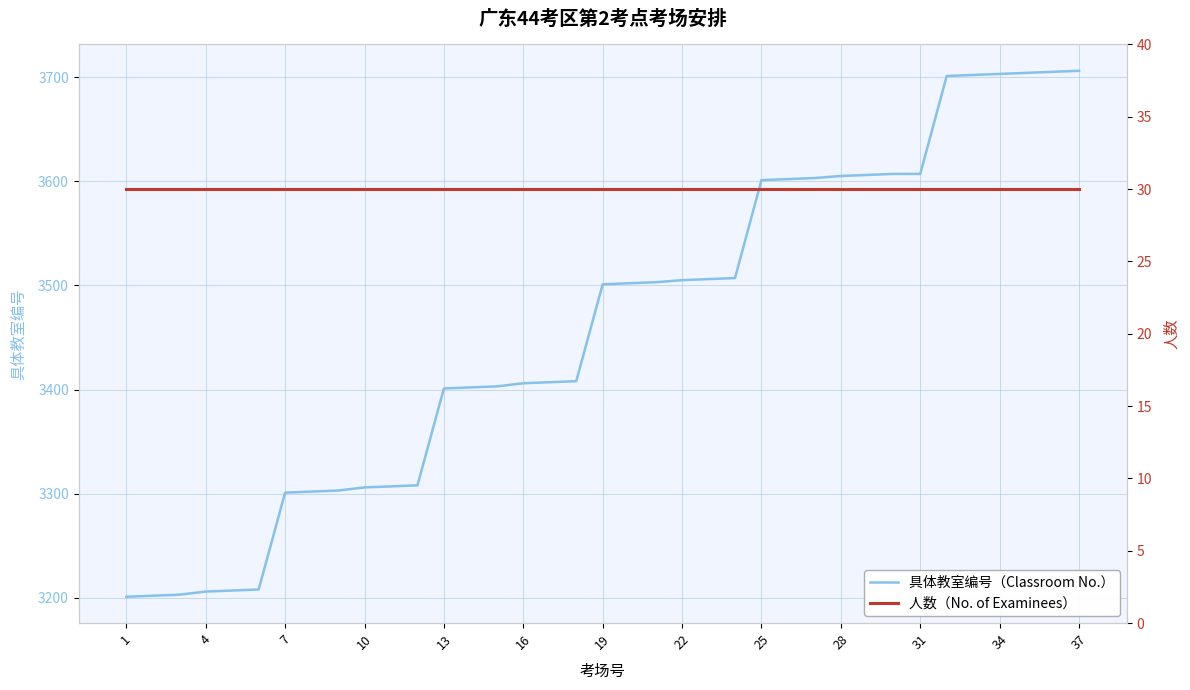

What is the lowest value of the 具体教室编号（Classroom No.） series?

3201